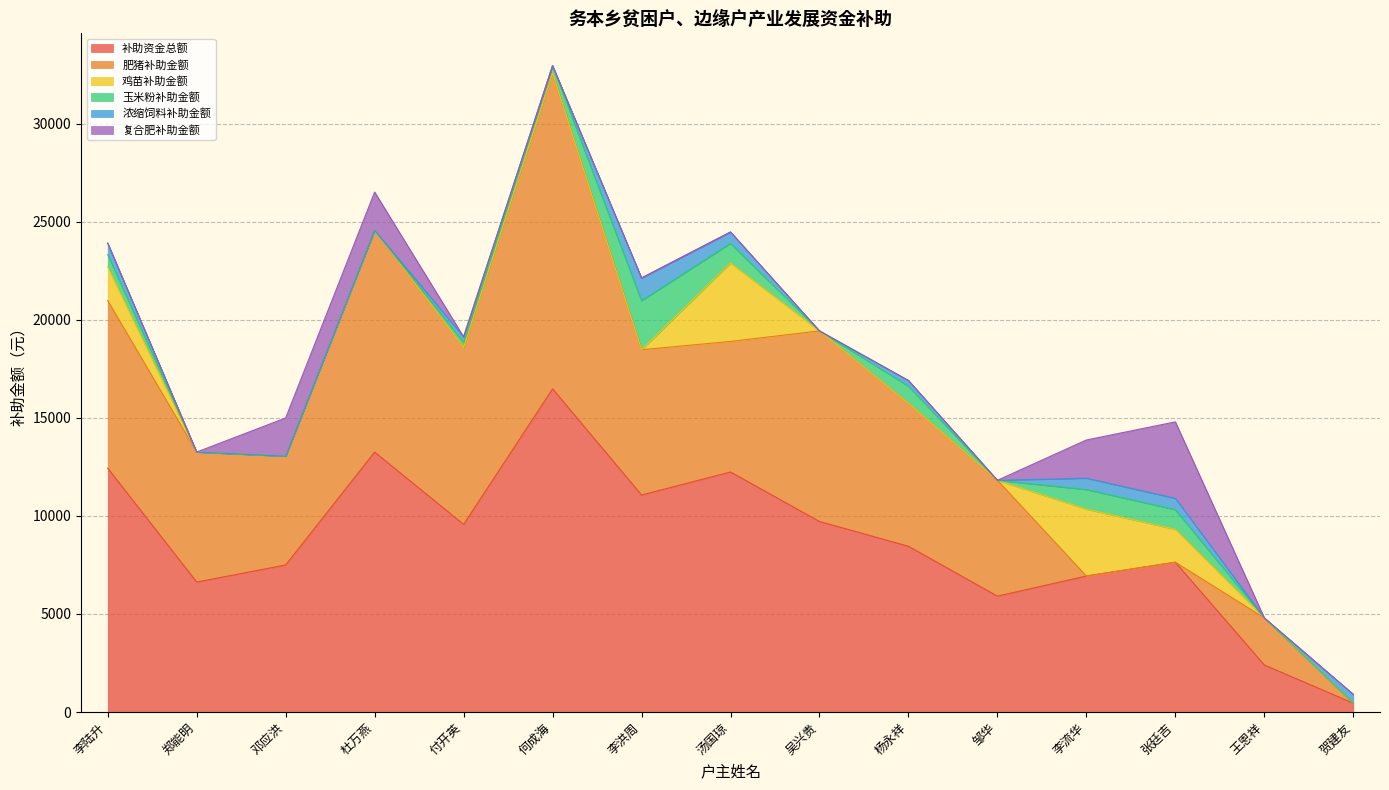

Rank the categories by 肥猪补助金额 value from lowest to highest.

李流华, 张廷吉, 贺建友, 王恩祥, 邓应洪, 邹华, 郑能明, 汤国琼, 杨永祥, 李洪周, 李陆升, 付开英, 吴兴贵, 杜万燕, 何成海